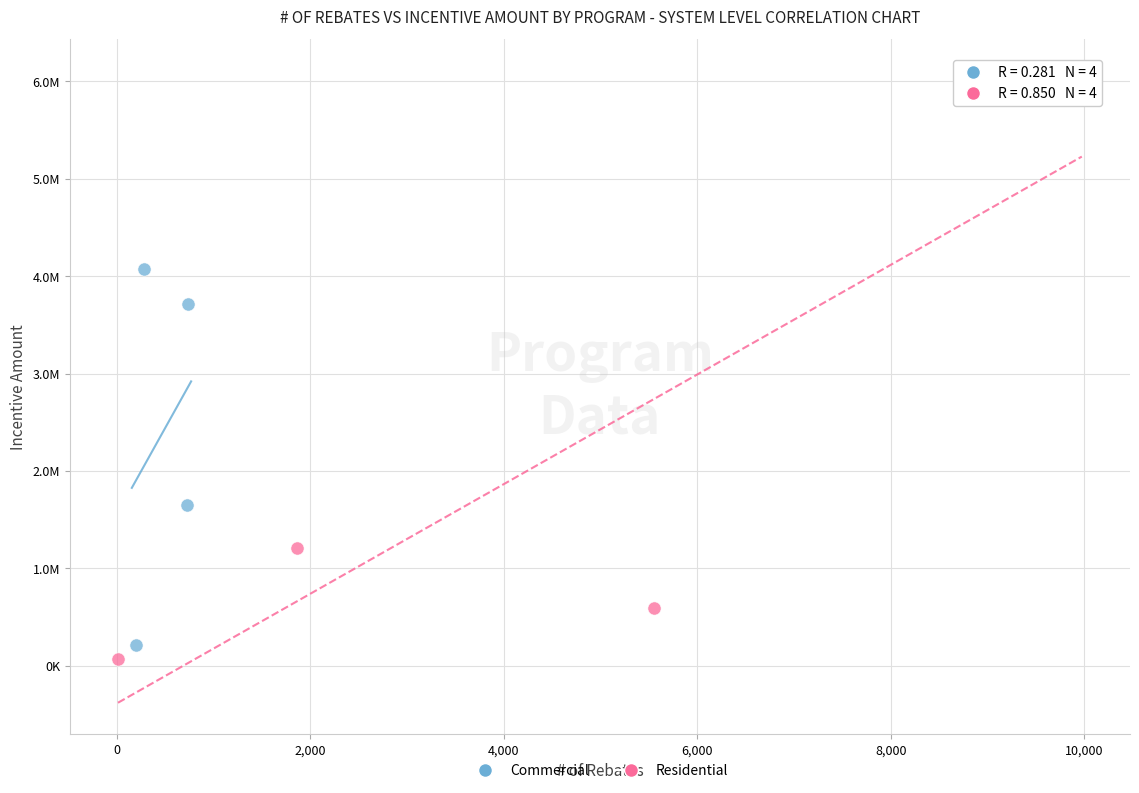

What are all the series names shown in the legend?

Commercial, Residential